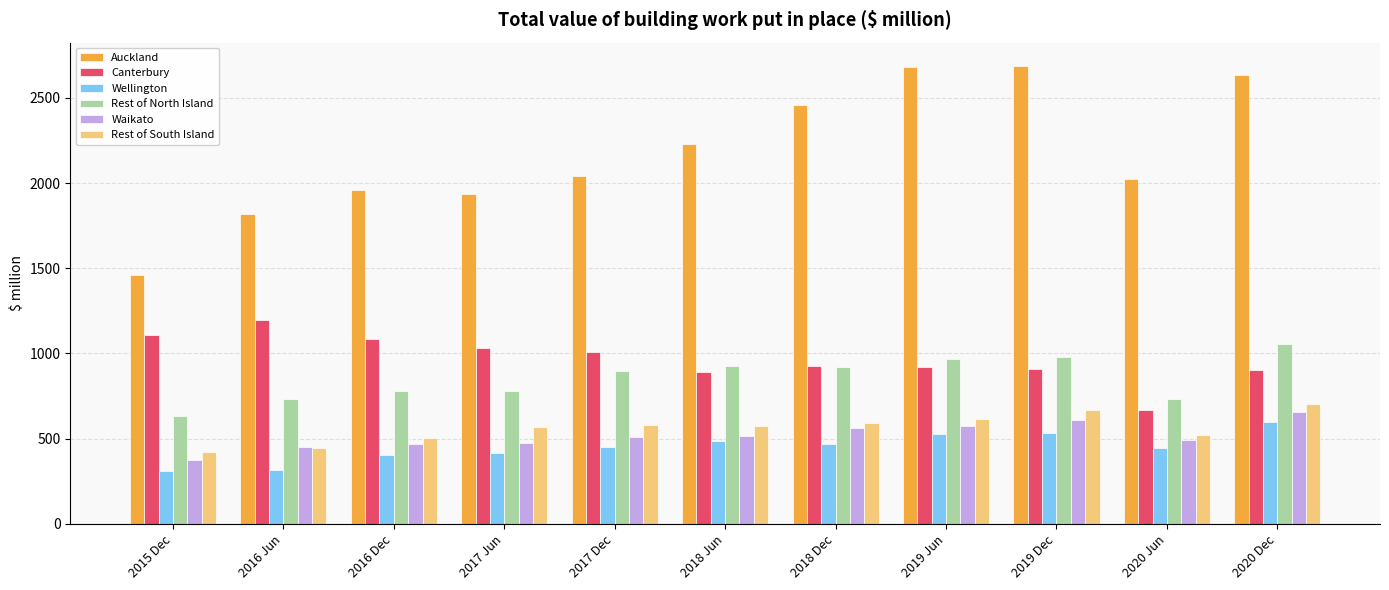

Which series changed the most between 2016 Jun and 2018 Dec?

Auckland